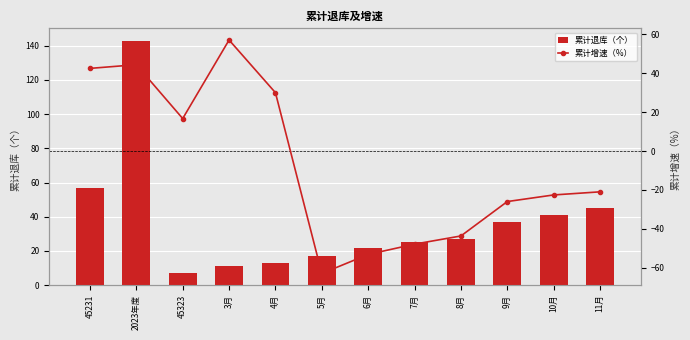

What is the minimum value for 累计退库（个）?

7